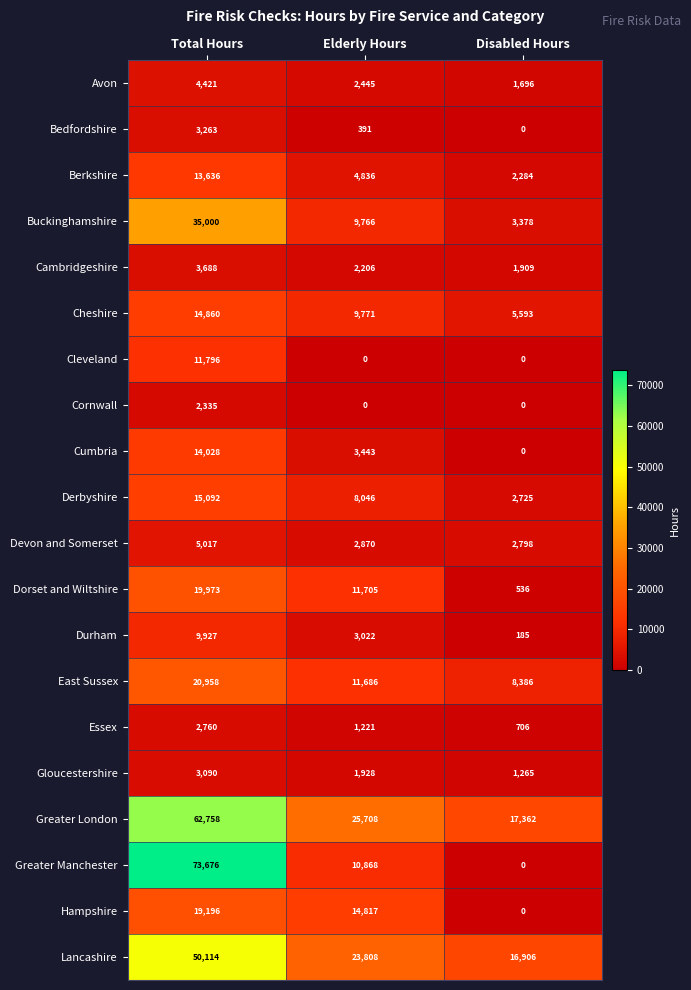

True or false: Cheshire has a value of 9771 at Elderly Hours.

True